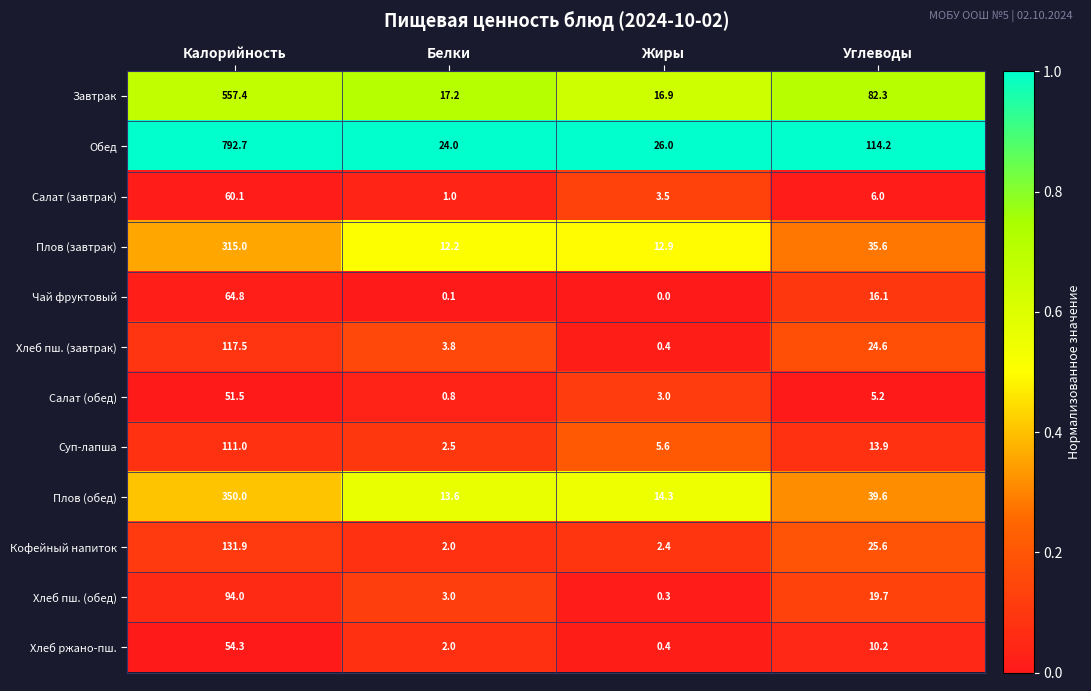

Read the Суп-лапша value at Углеводы.

13.9